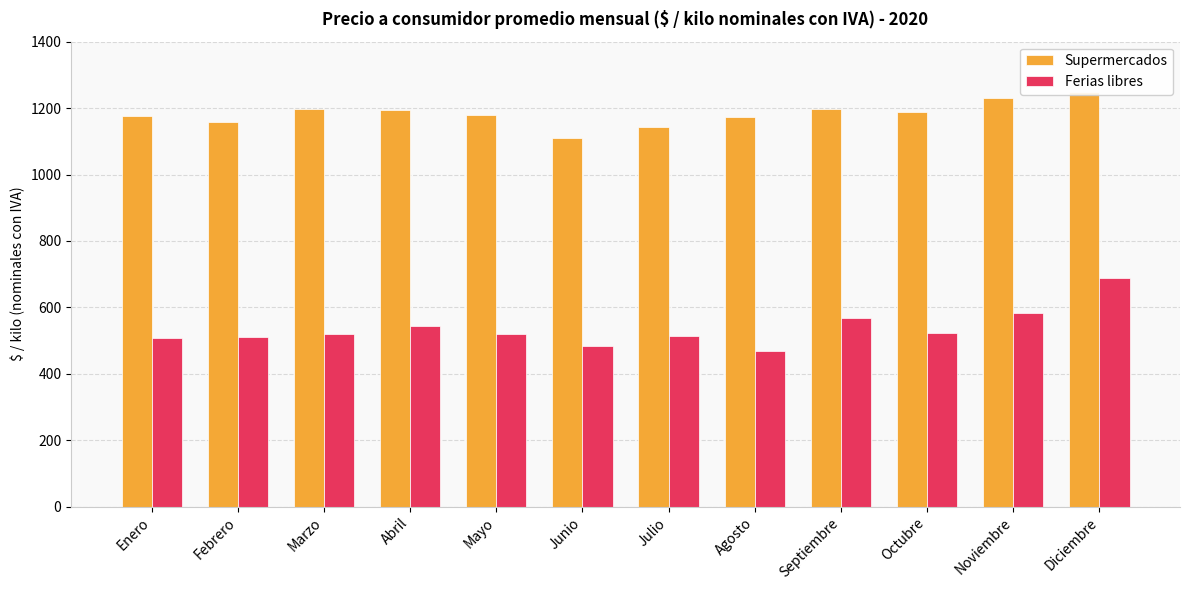

True or false: Supermercados has a value of 2019.7 at Agosto.

False